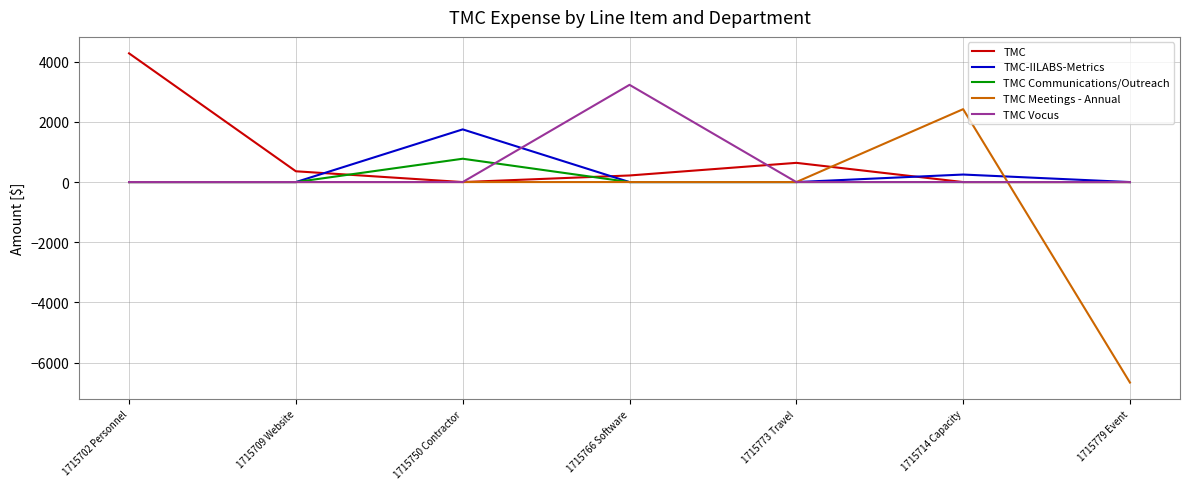

Count the number of data series in this chart.

5